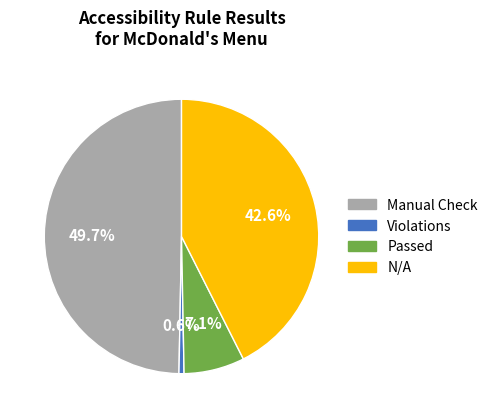

What percentage is NOT represented by Violations?

99.4%